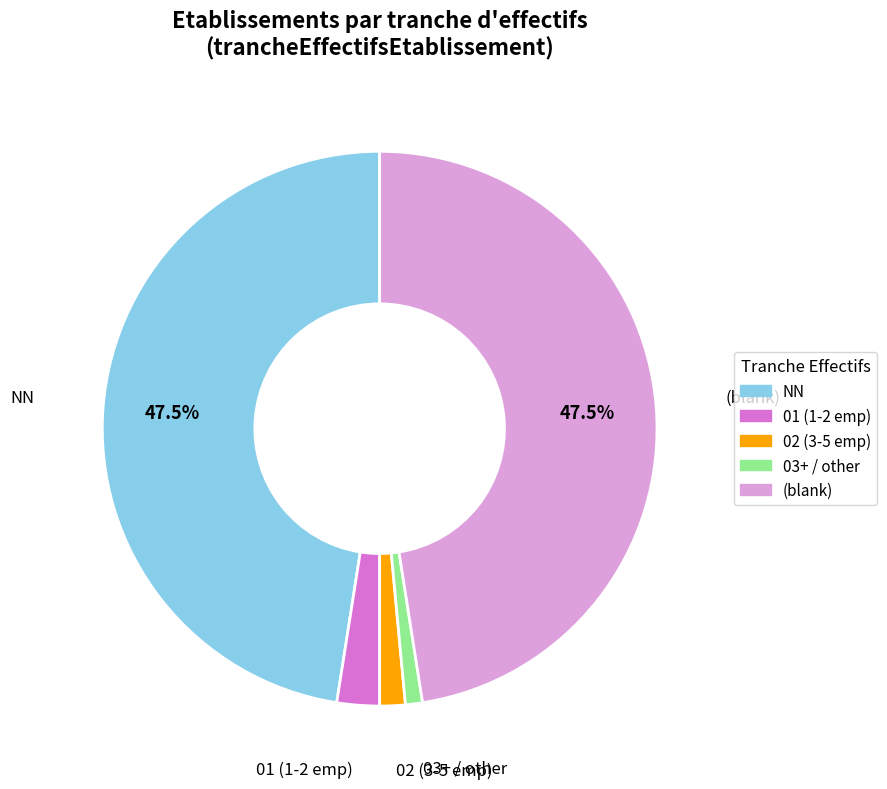

Is there any slice that represents more than half of the pie?

No